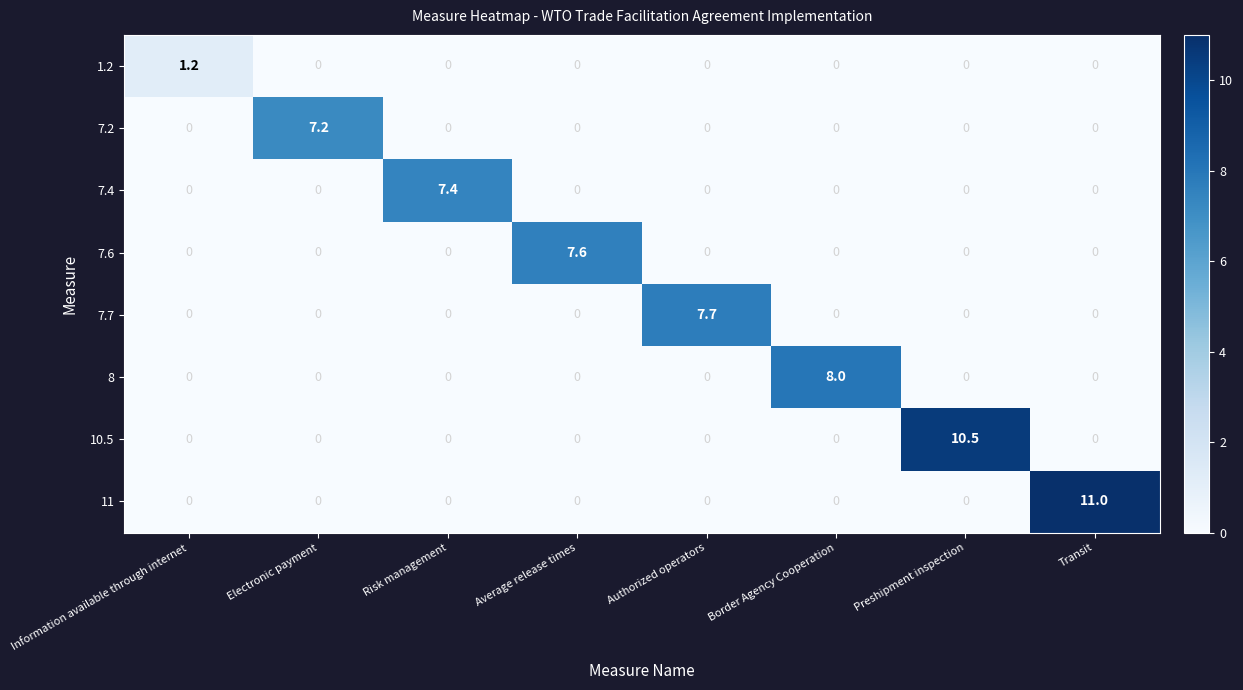

Which series has the largest total across all categories?

11